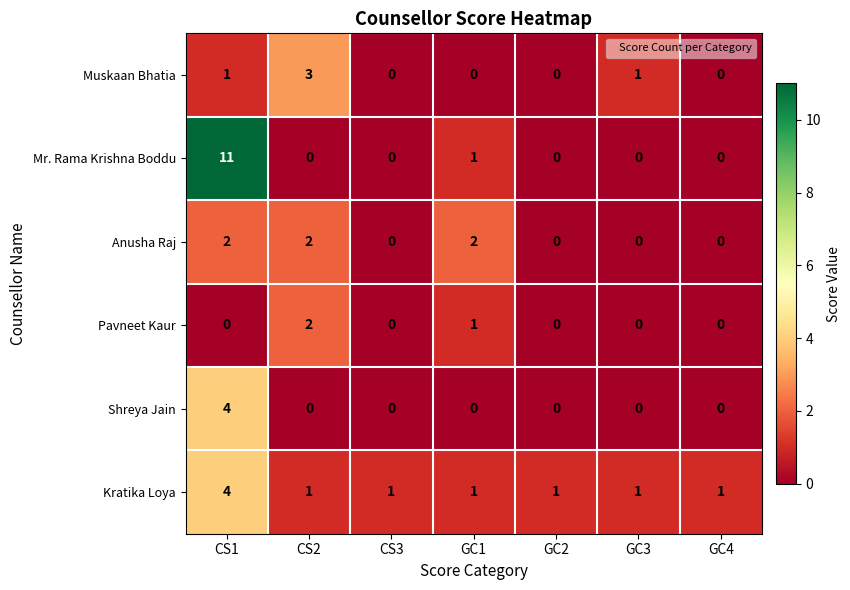

What is the maximum value for Shreya Jain?

4